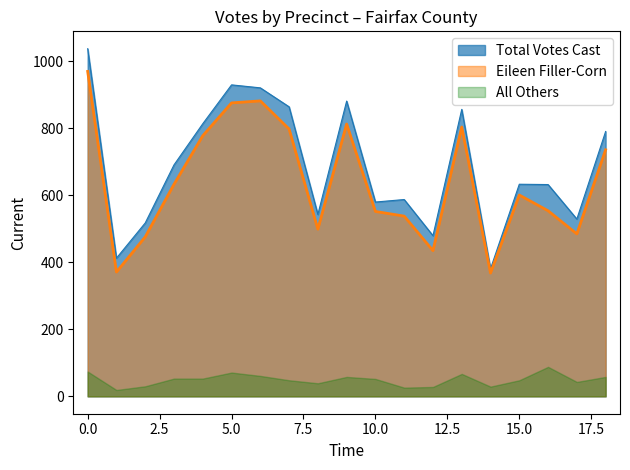

What is the lowest value of the Eileen Filler-Corn series?

368.0